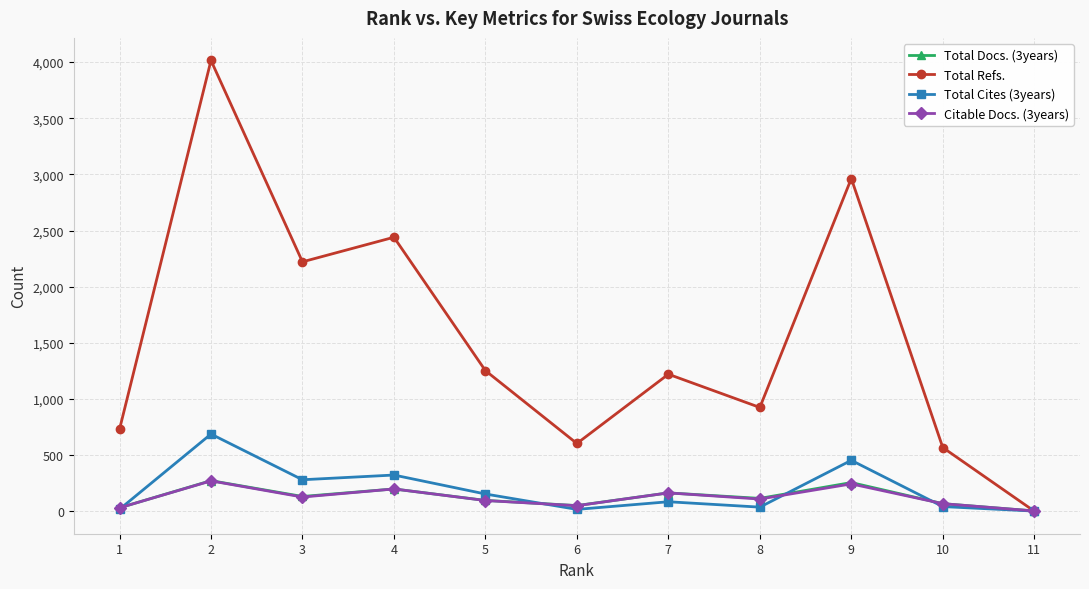

Where is the first local minimum for Total Refs.?

3